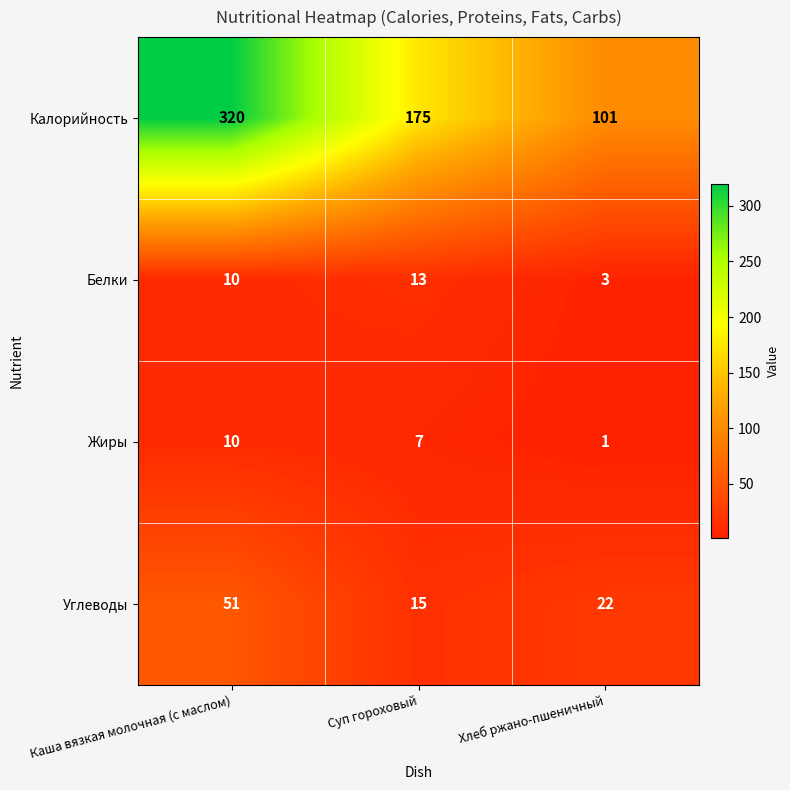

Reading left to right, extract all data points from this chart.

Калорийность: 320	175	101
Белки: 10	13	3
Жиры: 10	7	1
Углеводы: 51	15	22